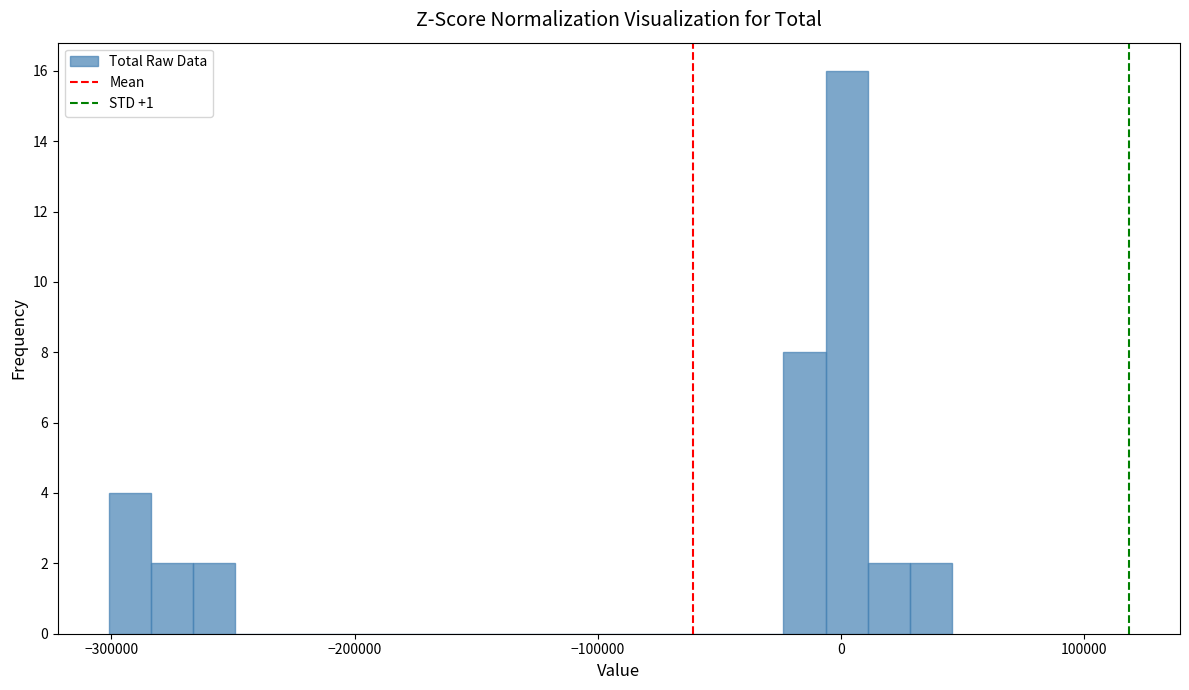

Read against the x-axis, roughly where is the centre of the tallest bar?

0